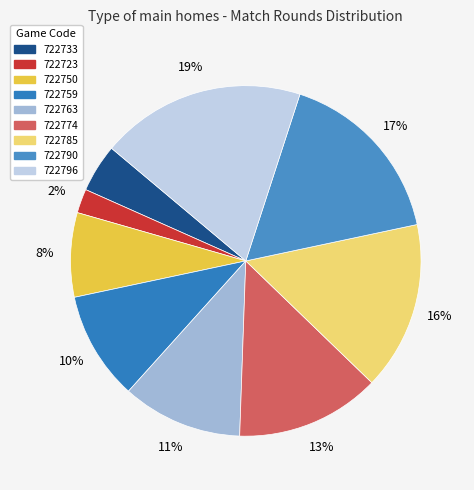

Is it true that 722774 is 28% of the pie?

False